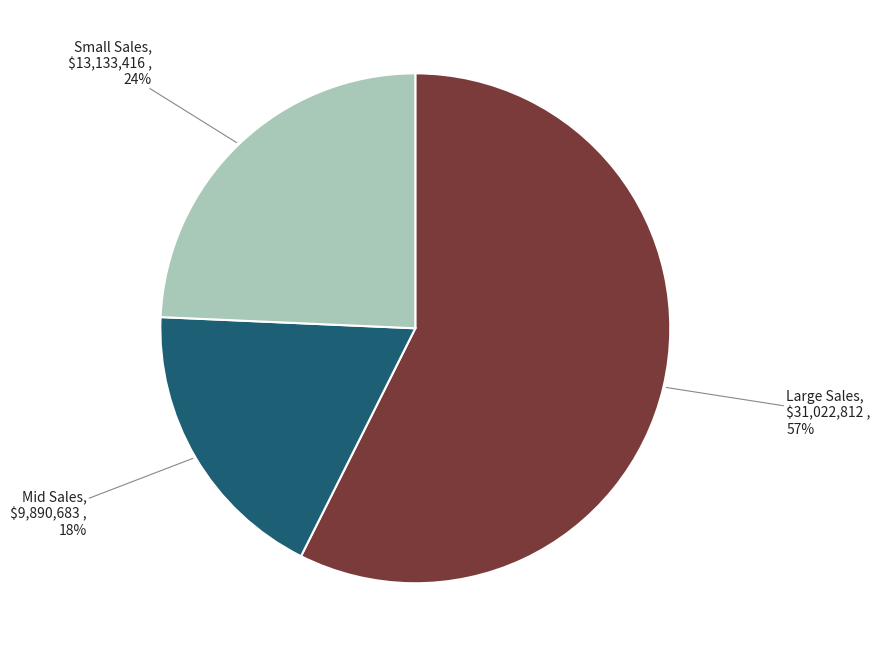

To the nearest percent, what is the average slice percentage?

33%